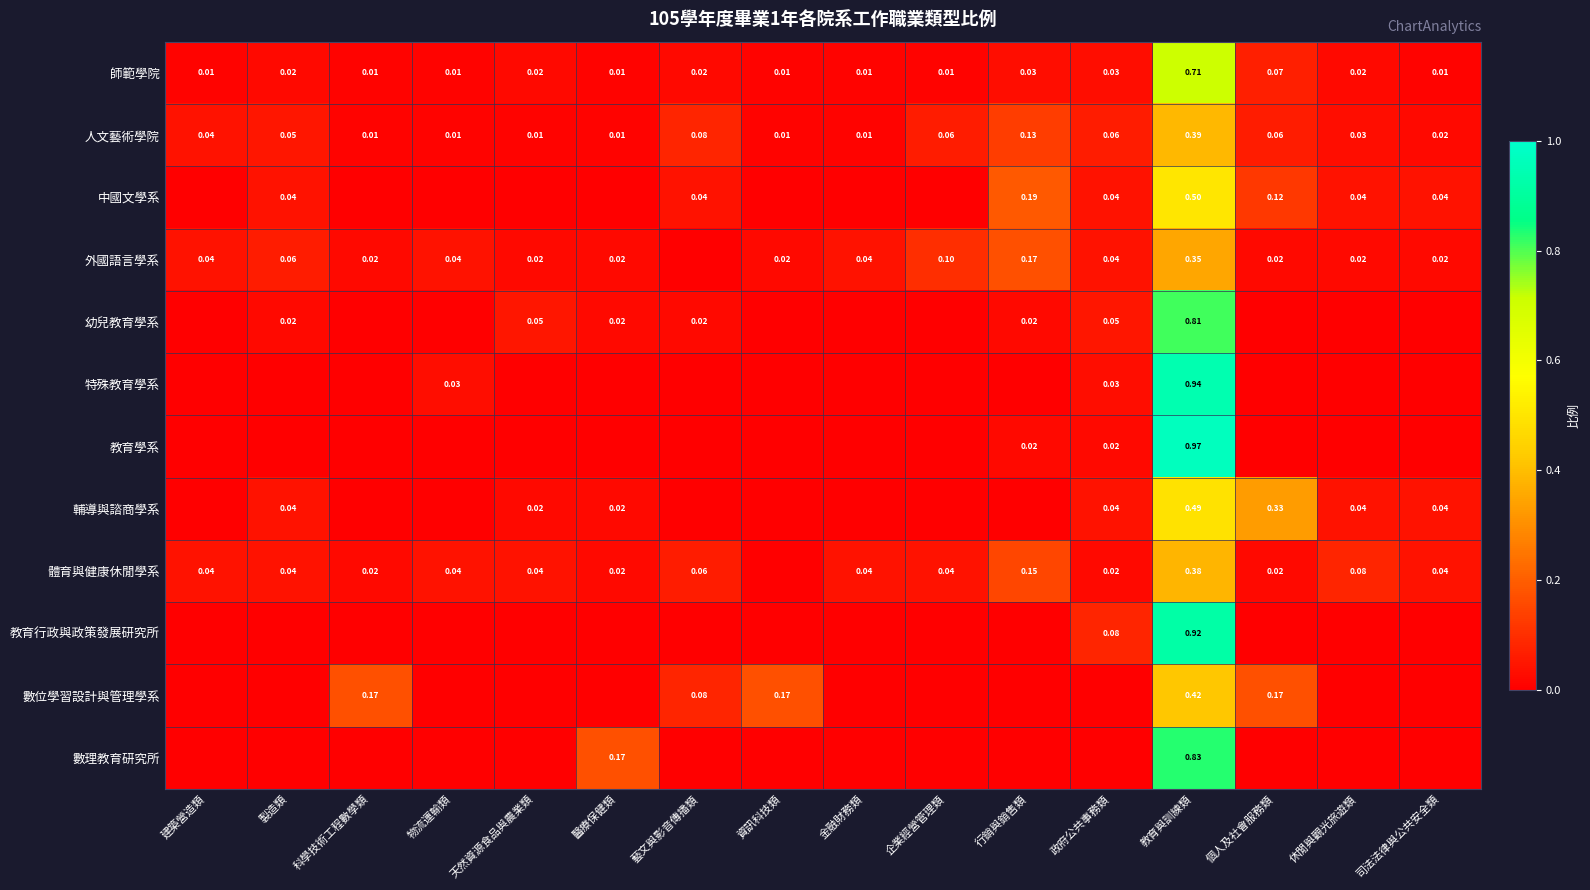

Which series has the largest range (max minus min)?

教育學系